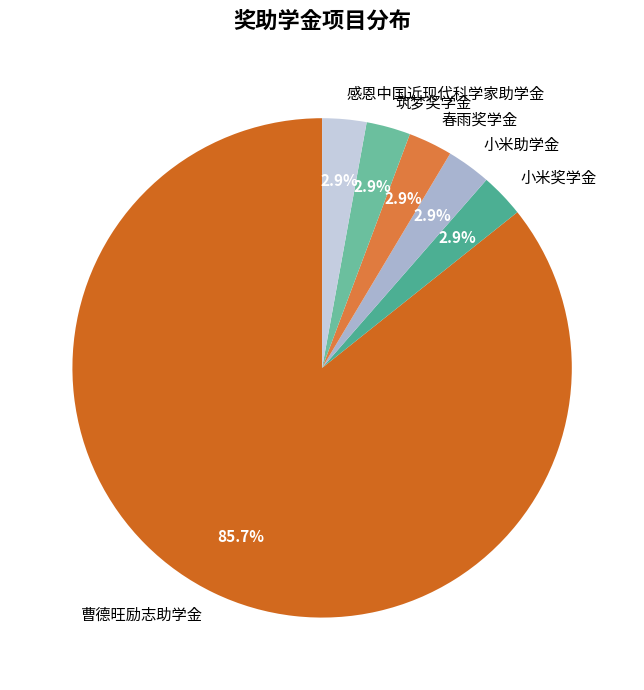

What portion of the pie excludes 筑梦奖学金?

97.1%